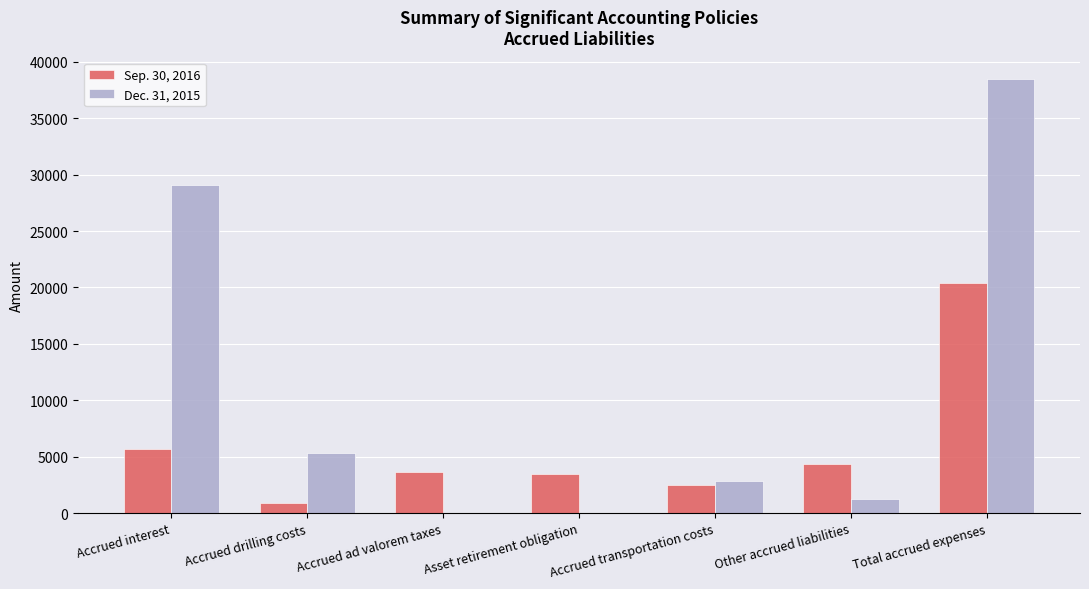

The value of Dec. 31, 2015 at Accrued interest is 29075. True or false?

True